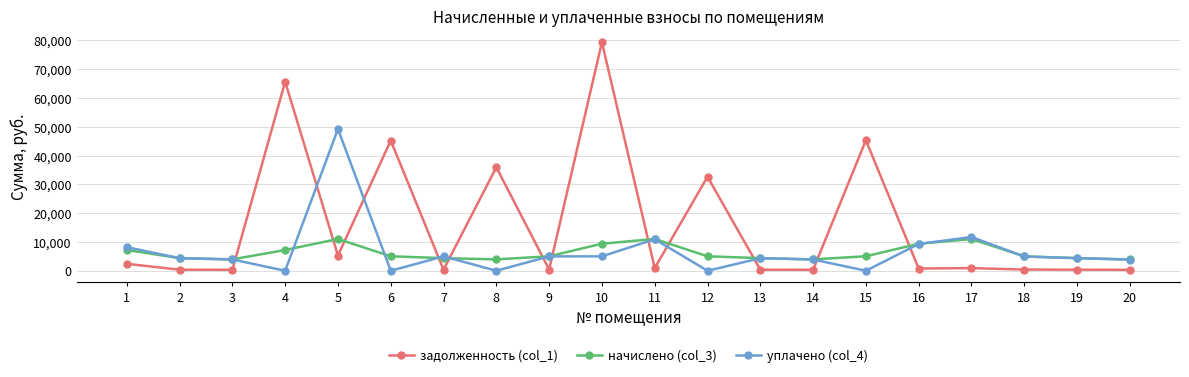

How many intersections are there between уплачено (col_4) and задолженность (col_1)?

12